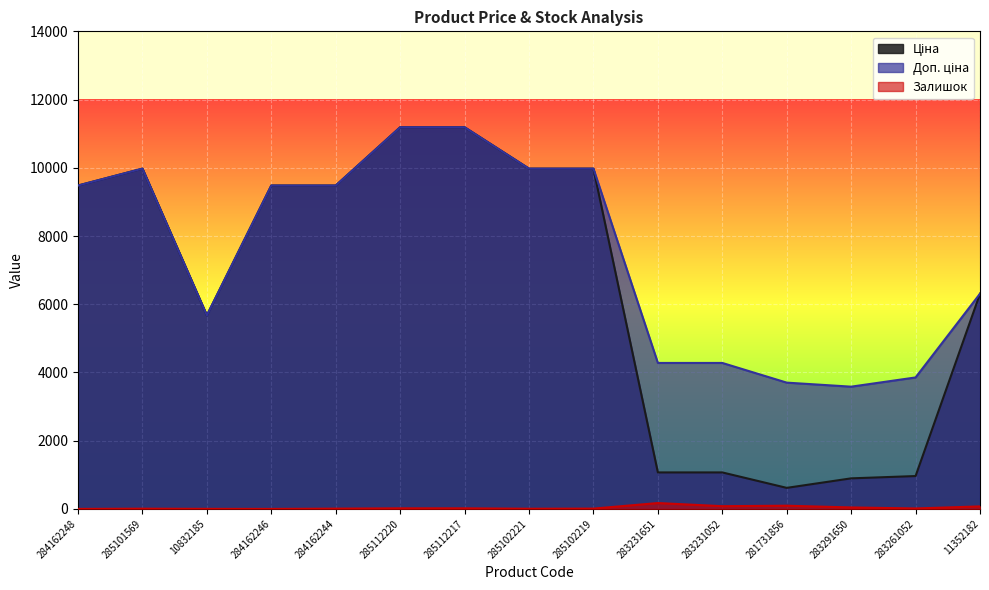

What is the maximum value shown in the chart?

11188.2